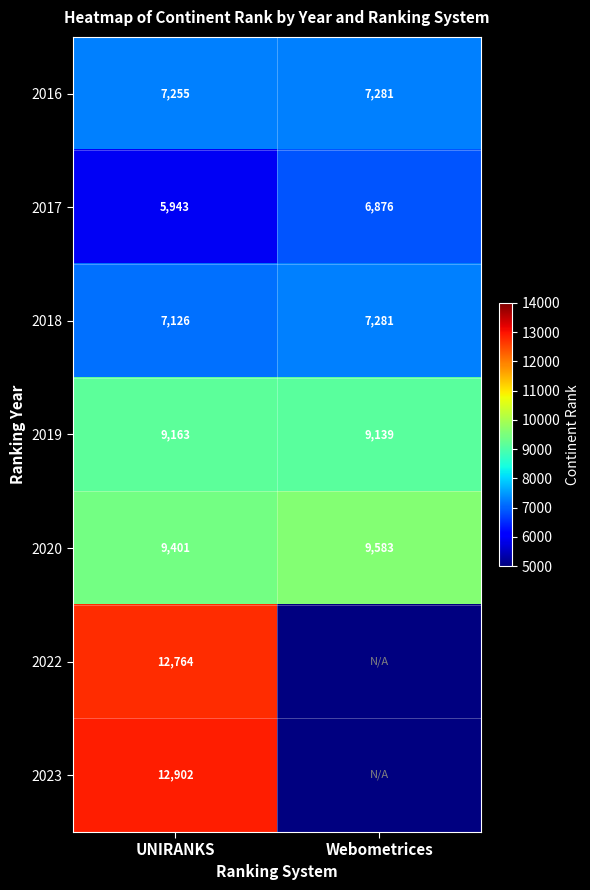

How many data points in 2018 are less than 7281?

1